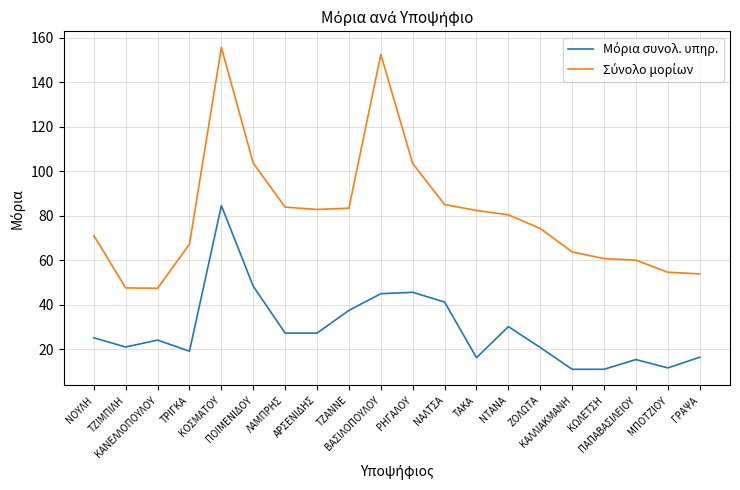

What is the minimum value shown in the chart?

11.0